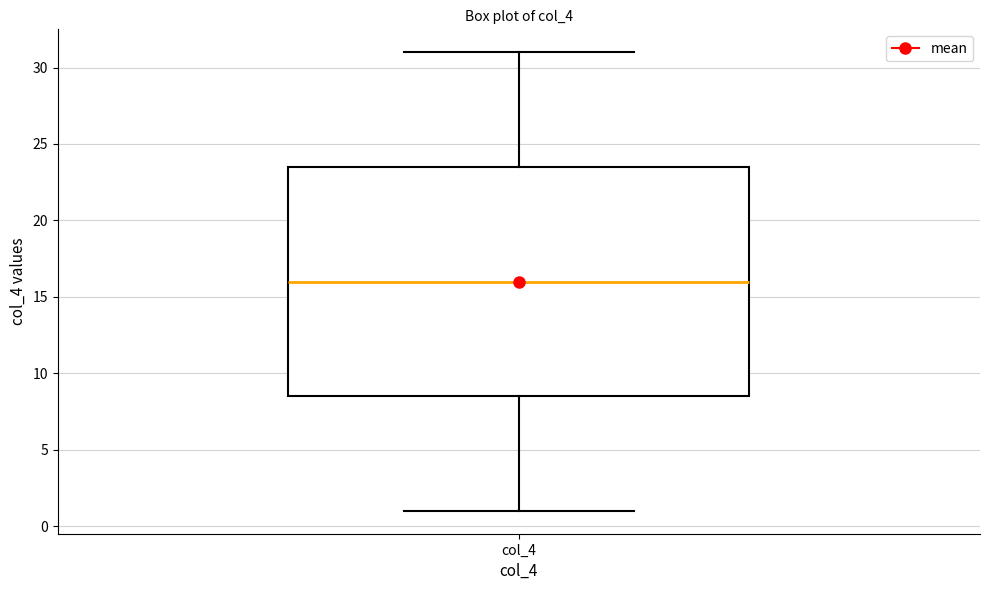

Where is the upper edge of the box for col_4 on the y-axis? The values are not printed on the chart, so give them approximately, as read against the axis.

23.5